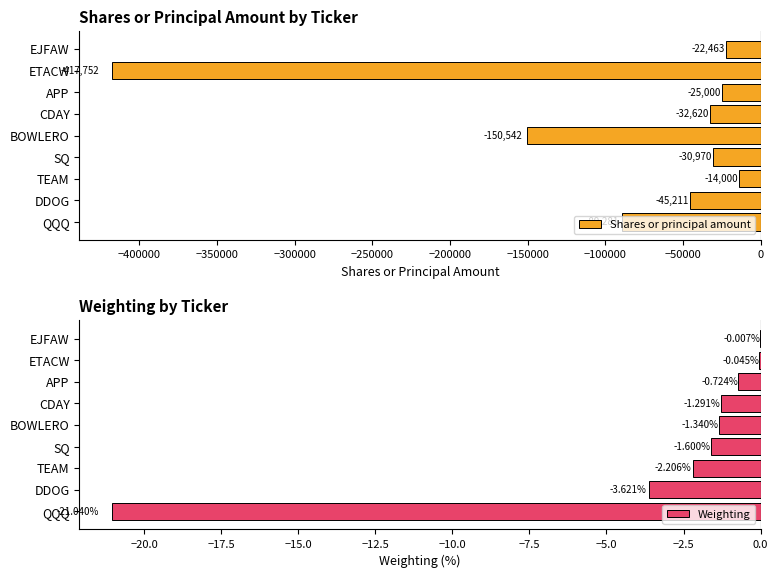

What is the difference between the maximum and second lowest values in the Shares or principal amount series?

136542